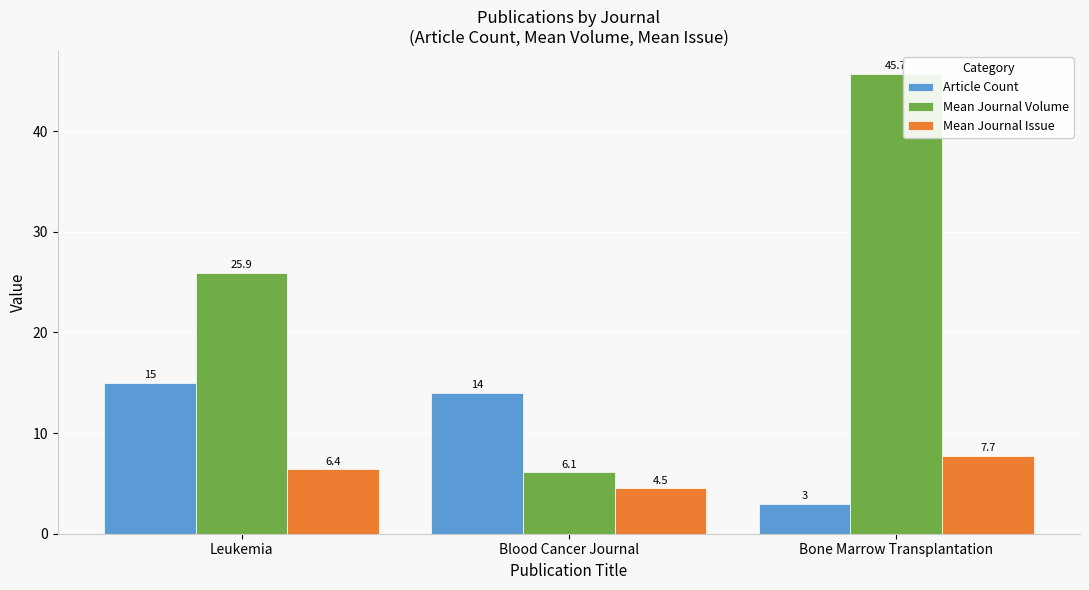

Reading right to left, extract all data points from this chart.

Article Count: 3.0	14.0	15.0
Mean Journal Volume: 45.7	6.1	25.9
Mean Journal Issue: 7.7	4.5	6.4